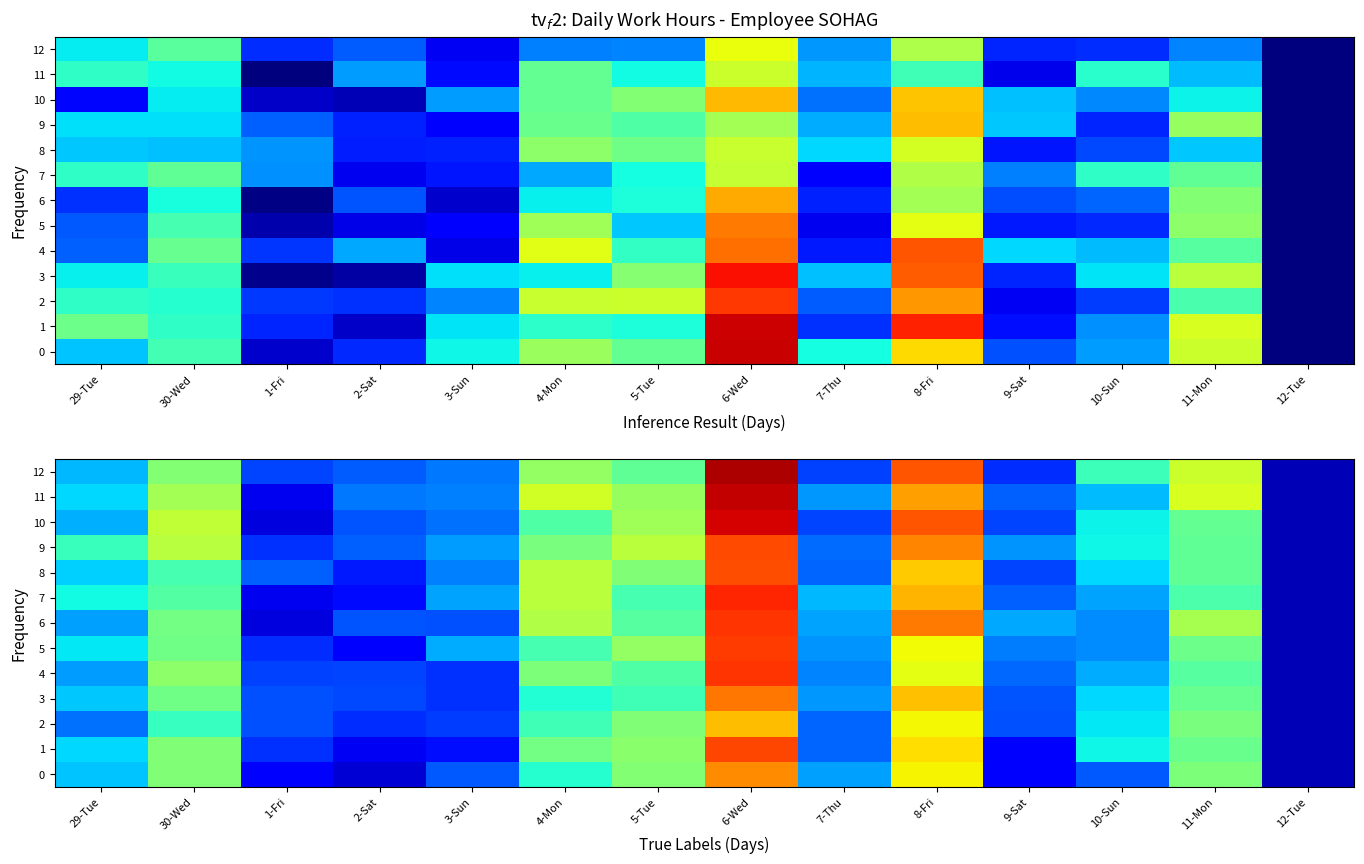

At which label does 7 reach its minimum?

12-Tue